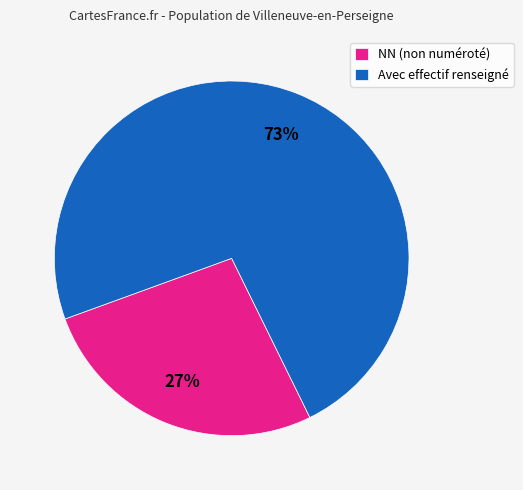

Which category has the biggest portion of the pie?

Avec effectif renseigné